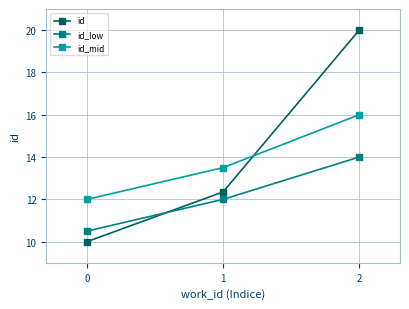

Does the chart display data point markers on the line(s)?

Yes